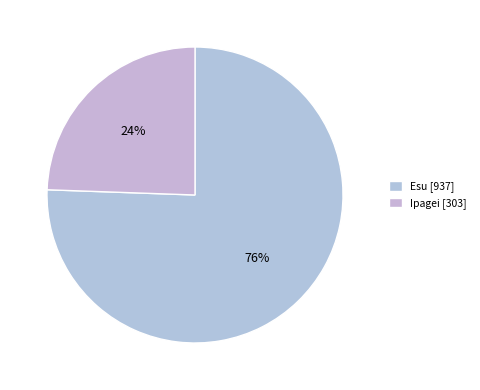

Does any single category account for the majority?

Yes